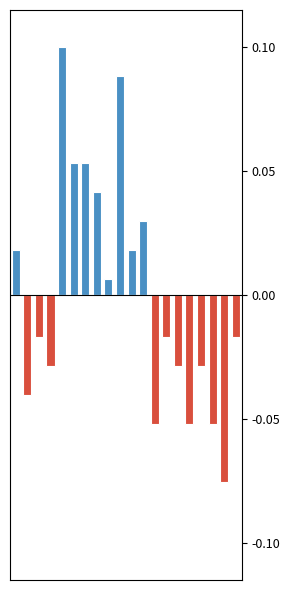

Reading left to right, transcribe all the data shown in this chart.

Frecuencia: 0=1.6	1=-3.4	2=-1.4	3=-2.4	4=8.6	5=4.6	6=4.6	7=3.6	8=0.6	9=7.6	10=1.6	11=2.6	12=-4.4	13=-1.4	14=-2.4	15=-4.4	16=-2.4	17=-4.4	18=-6.4	19=-1.4
Above mean: 0=1.6	1=0.0	2=0.0	3=0.0	4=8.6	5=4.6	6=4.6	7=3.6	8=0.6	9=7.6	10=1.6	11=2.6	12=0.0	13=0.0	14=0.0	15=0.0	16=0.0	17=0.0	18=0.0	19=0.0
Below mean: 0=0.0	1=-3.4	2=-1.4	3=-2.4	4=0.0	5=0.0	6=0.0	7=0.0	8=0.0	9=0.0	10=0.0	11=0.0	12=-4.4	13=-1.4	14=-2.4	15=-4.4	16=-2.4	17=-4.4	18=-6.4	19=-1.4